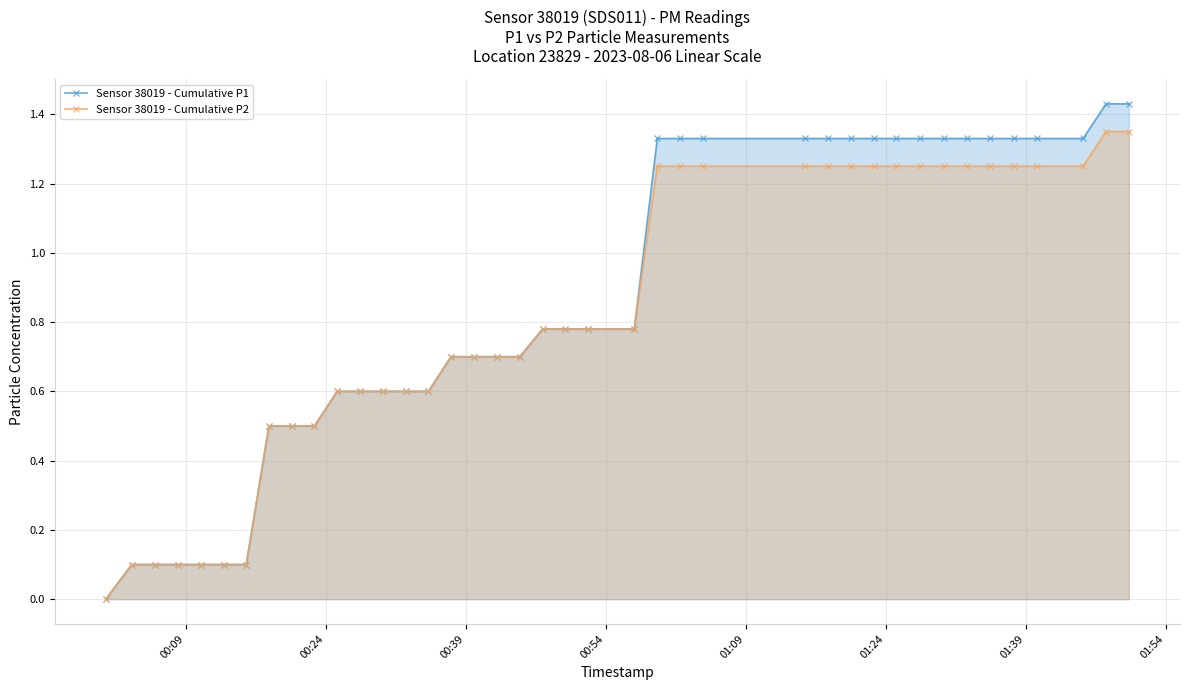

Reading left to right, transcribe all the data shown in this chart.

Sensor 38019 - Cumulative P1: 0.0	0.1	0.1	0.1	0.1	0.1	0.1	0.5	0.5	0.5	0.6	0.6	0.6	0.6	0.6	0.7	0.7	0.7	0.7	0.8	0.8	0.8	0.8	1.3	1.3	1.3	1.3	1.3	1.3	1.3	1.3	1.3	1.3	1.3	1.3	1.3	1.3	1.3	1.4	1.4
Sensor 38019 - Cumulative P2: 0.0	0.1	0.1	0.1	0.1	0.1	0.1	0.5	0.5	0.5	0.6	0.6	0.6	0.6	0.6	0.7	0.7	0.7	0.7	0.8	0.8	0.8	0.8	1.2	1.2	1.2	1.2	1.2	1.2	1.2	1.2	1.2	1.2	1.2	1.2	1.2	1.2	1.2	1.4	1.4